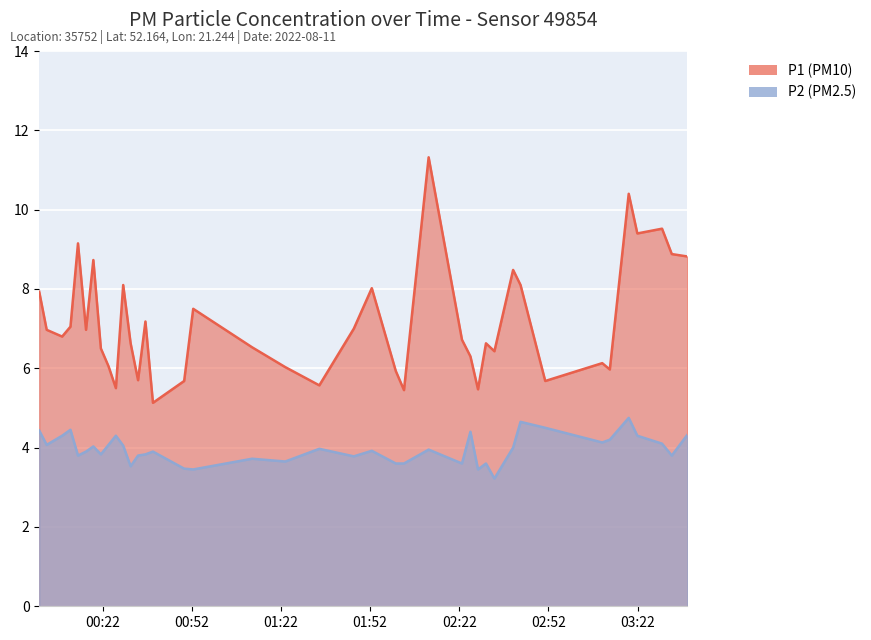

What is the sum of all P2 values?

158.4